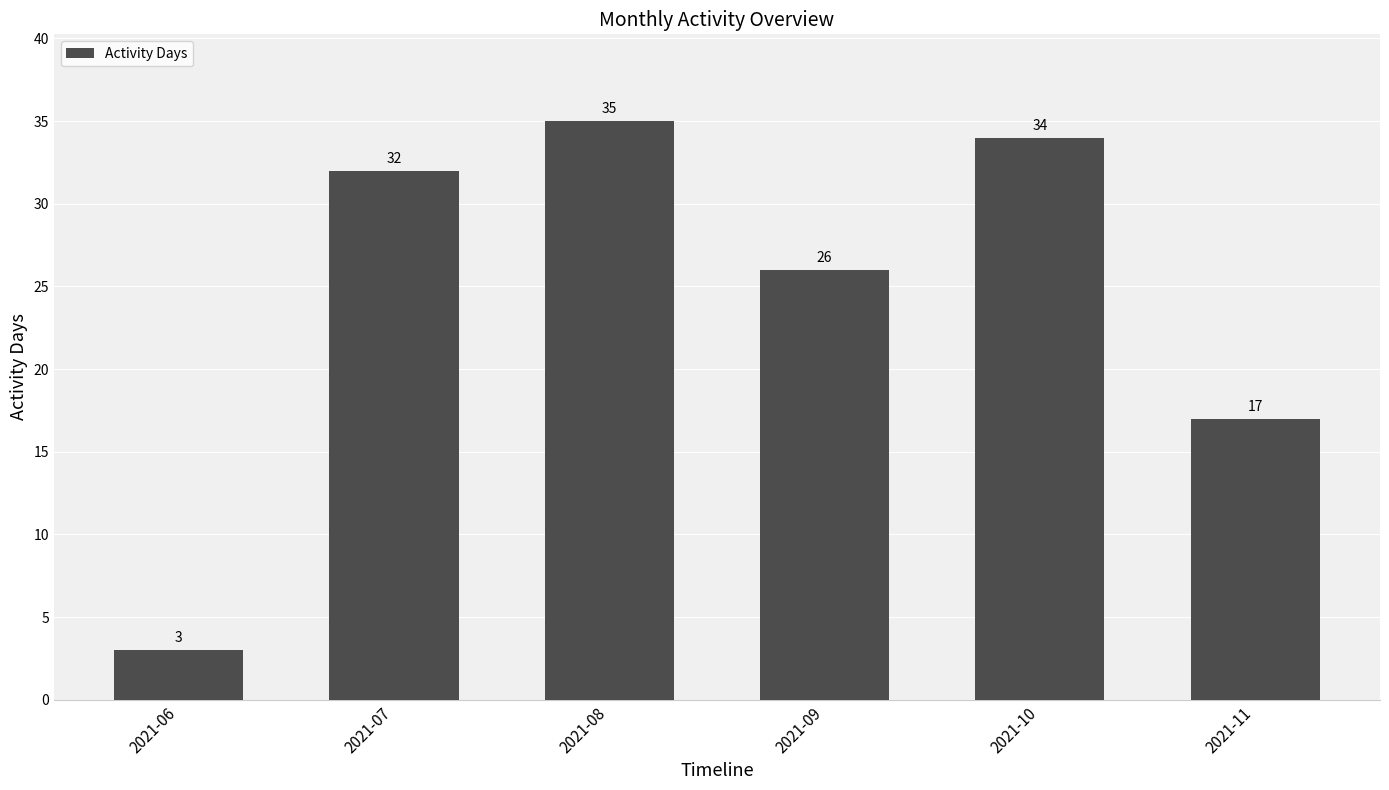

Reading left to right, extract all data points from this chart.

2021-06=3	2021-07=32	2021-08=35	2021-09=26	2021-10=34	2021-11=17